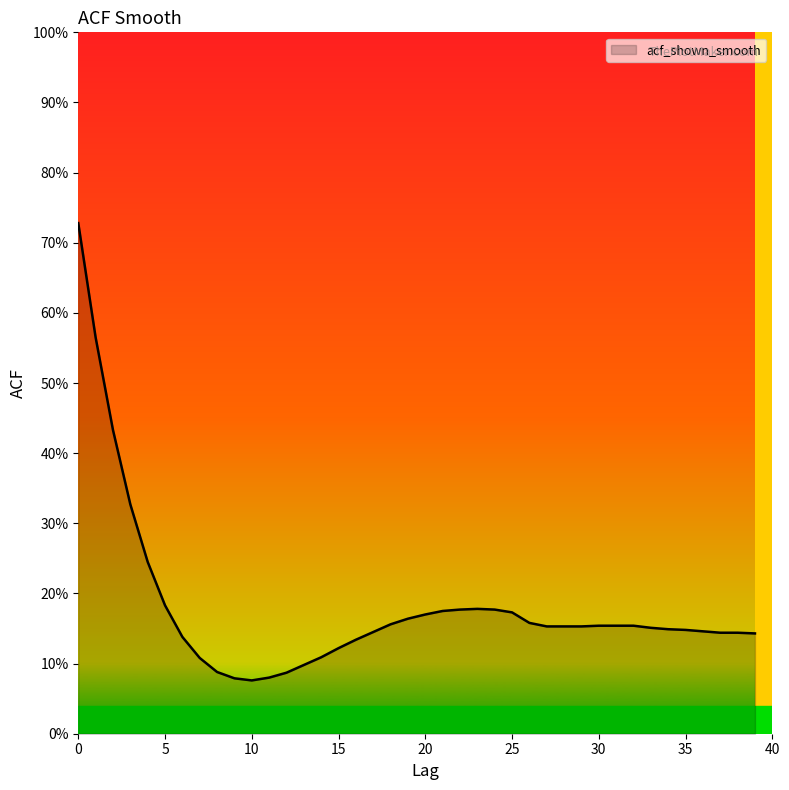

Does the chart display data point markers on the line(s)?

No